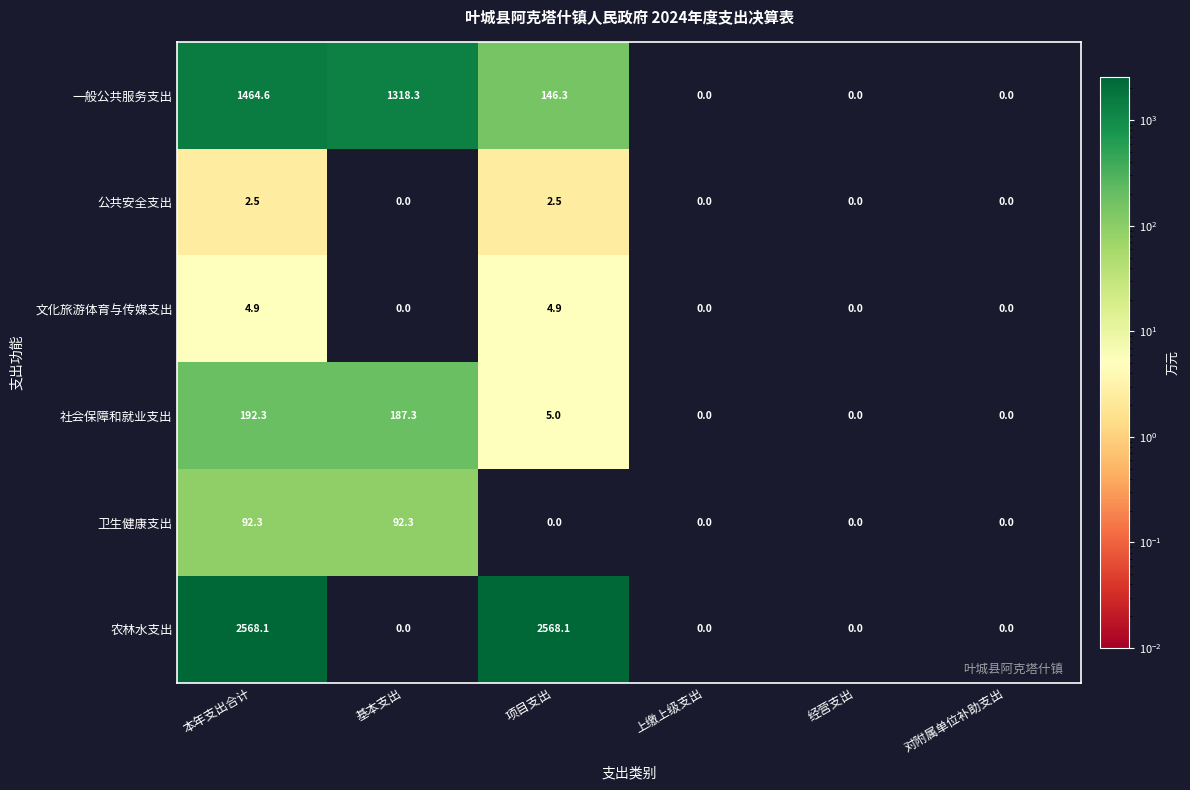

True or false: 卫生健康支出 has a value of 120.1 at 基本支出.

False